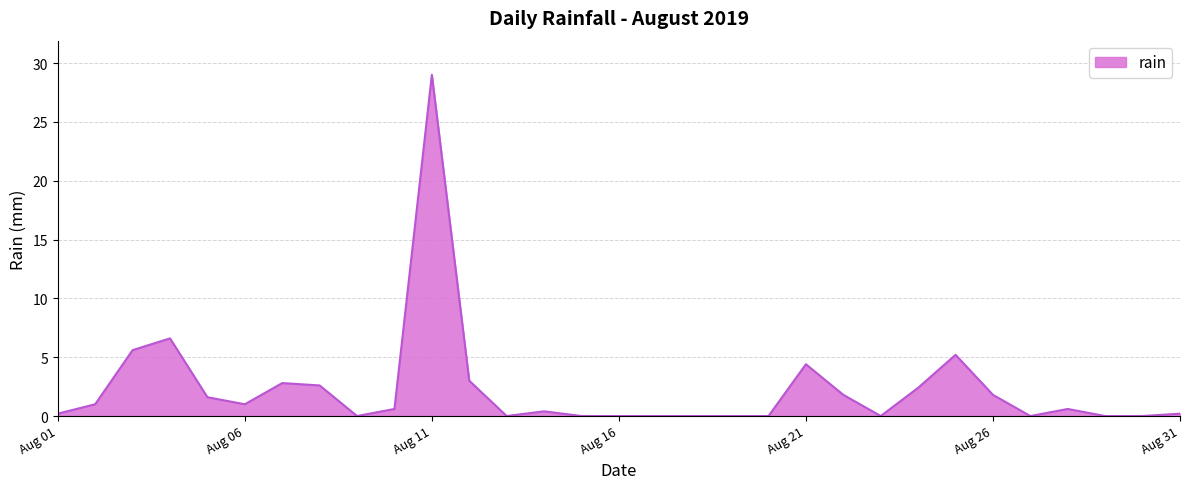

What is the greatest value displayed?

29.0